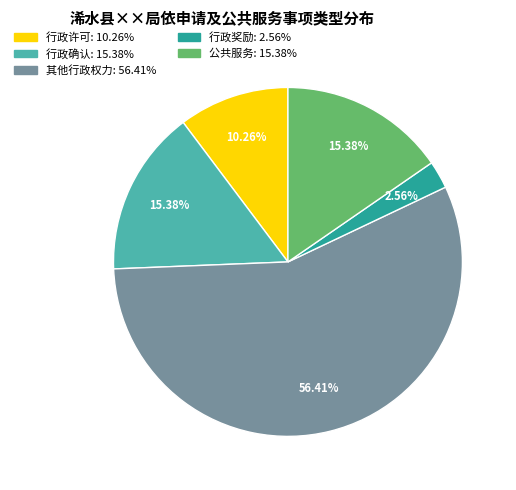

How many slices are in this pie chart?

5